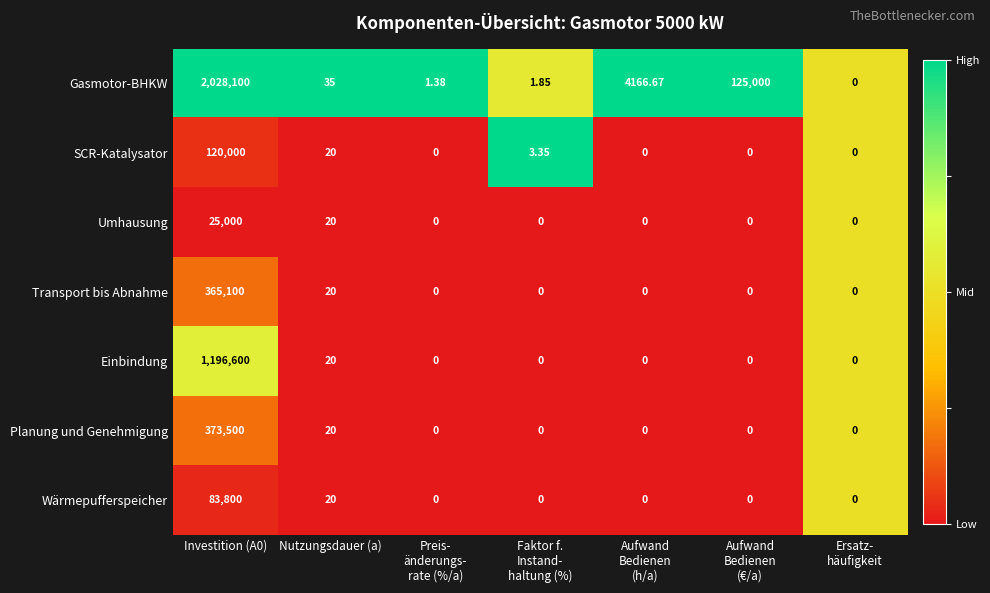

At which label is Umhausung closest to 12500?

Nutzungsdauer (a)